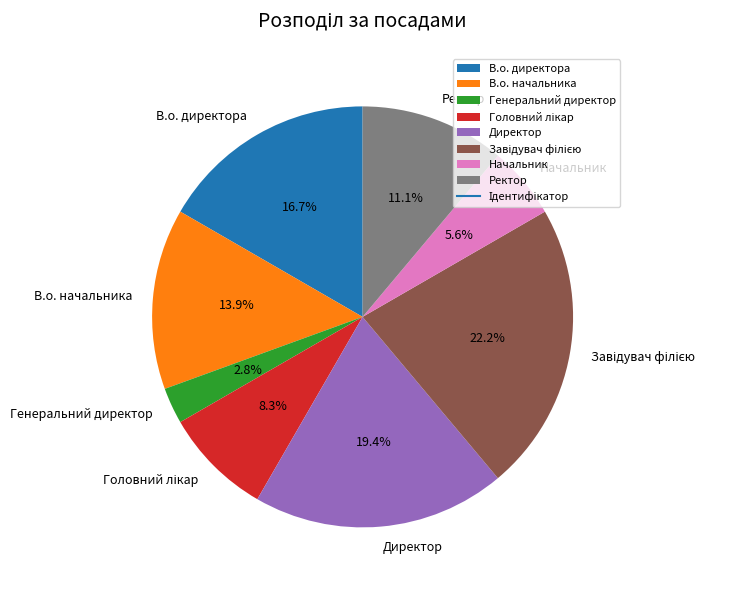

Is there a majority slice in this chart?

No